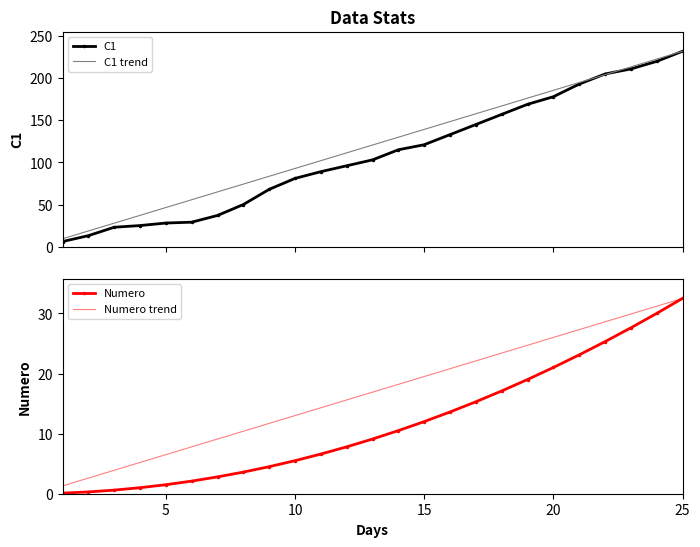

Reading left to right, list all the values displayed in this chart.

C1: 6.0	13.0	23.0	25.0	28.0	29.0	37.0	50.0	68.0	81.0	89.0	96.0	103.0	115.0	121.0	133.0	145.0	157.0	169.0	178.0	193.0	205.0	211.0	220.0	232.0
C1 trend: 9.3	18.6	27.8	37.1	46.4	55.7	65.0	74.2	83.5	92.8	102.1	111.4	120.6	129.9	139.2	148.5	157.8	167.0	176.3	185.6	194.9	204.2	213.4	222.7	232.0
Numero: 0.1	0.3	0.6	1.0	1.5	2.1	2.8	3.6	4.5	5.5	6.6	7.8	9.1	10.5	12.0	13.6	15.3	17.1	19.0	21.0	23.1	25.3	27.6	30.0	32.5
Numero trend: 1.3	2.6	3.9	5.2	6.5	7.8	9.1	10.4	11.7	13.0	14.3	15.6	16.9	18.2	19.5	20.8	22.1	23.4	24.7	26.0	27.3	28.6	29.9	31.2	32.5